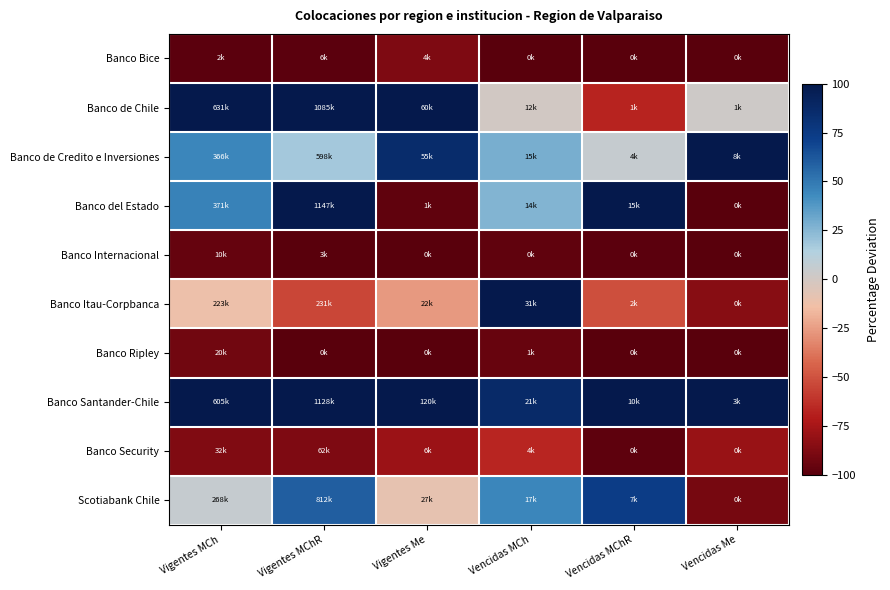

What is the smallest value displayed?

-100.0